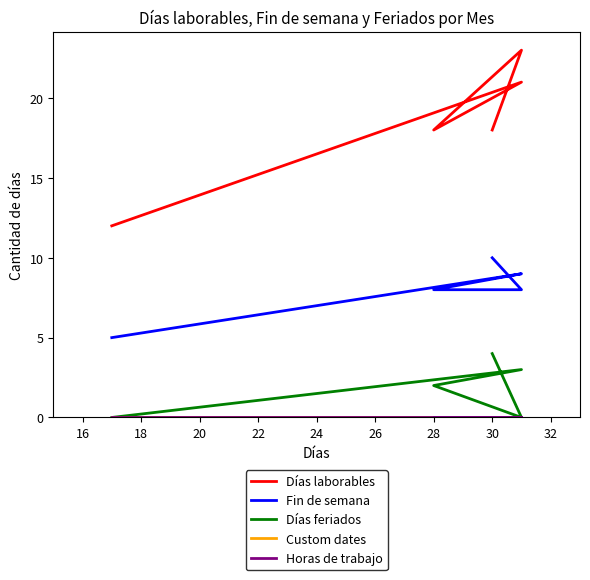

How many Días laborables values are between 18 and 21?

3